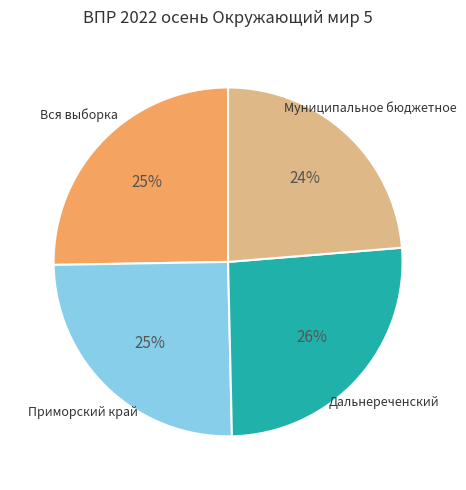

How many segments does this pie chart have?

4